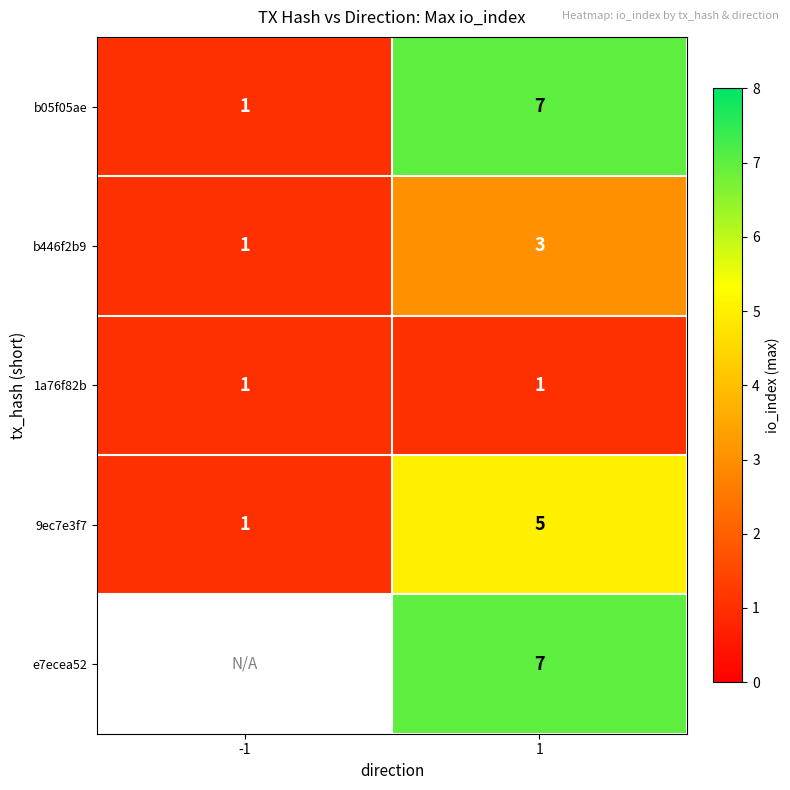

True or false: b446f2b9 has a value of 5 at 1.

False